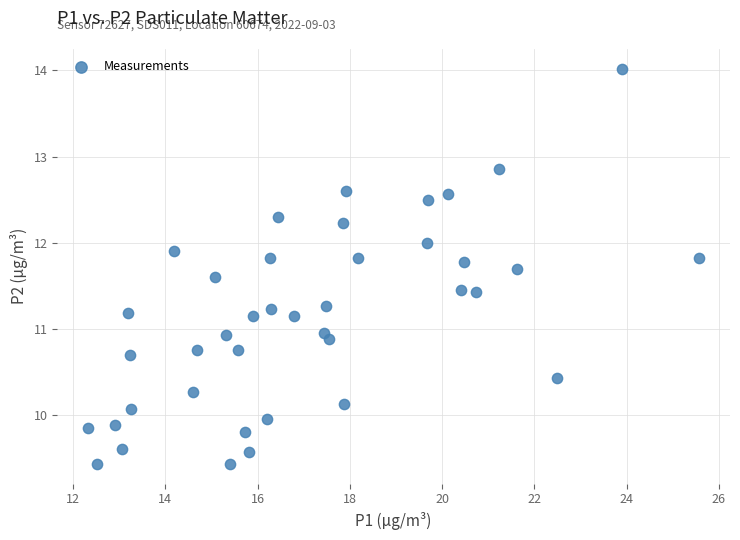

What is the range of Y values (max minus min)?

4.6